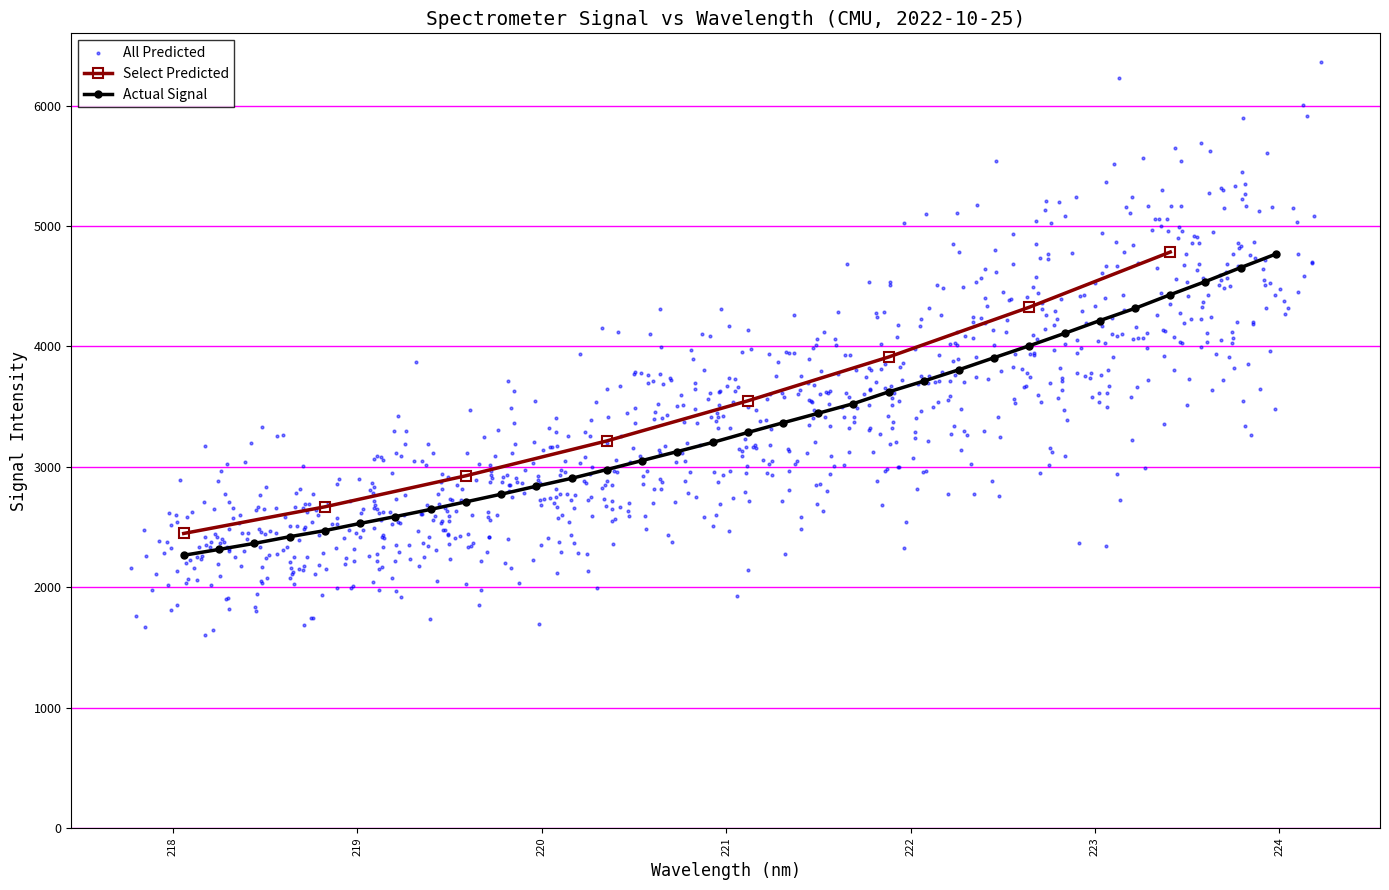

What is the change in value from 223.0264 to 223.9802?

+552.1